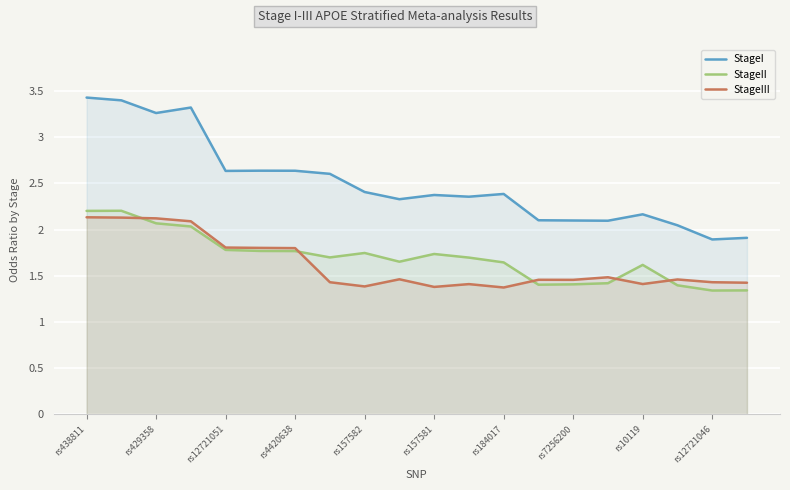

What are all the series names shown in the legend?

StageI, StageII, StageIII